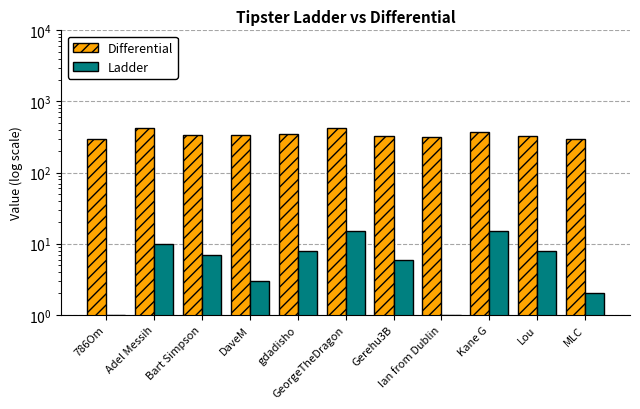

Rank the series by their maximum value, from lowest to highest.

Ladder, Differential